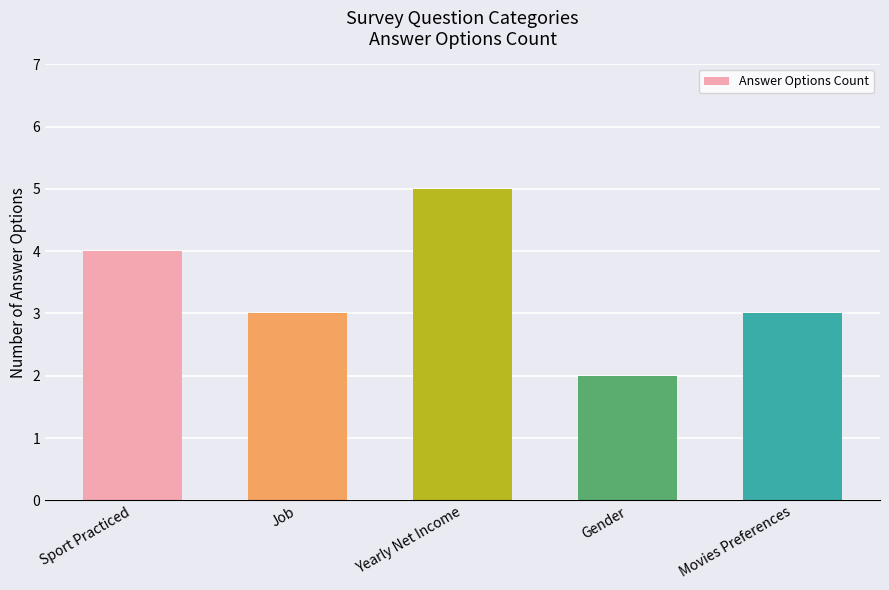

Does the chart contain stacked bars?

No